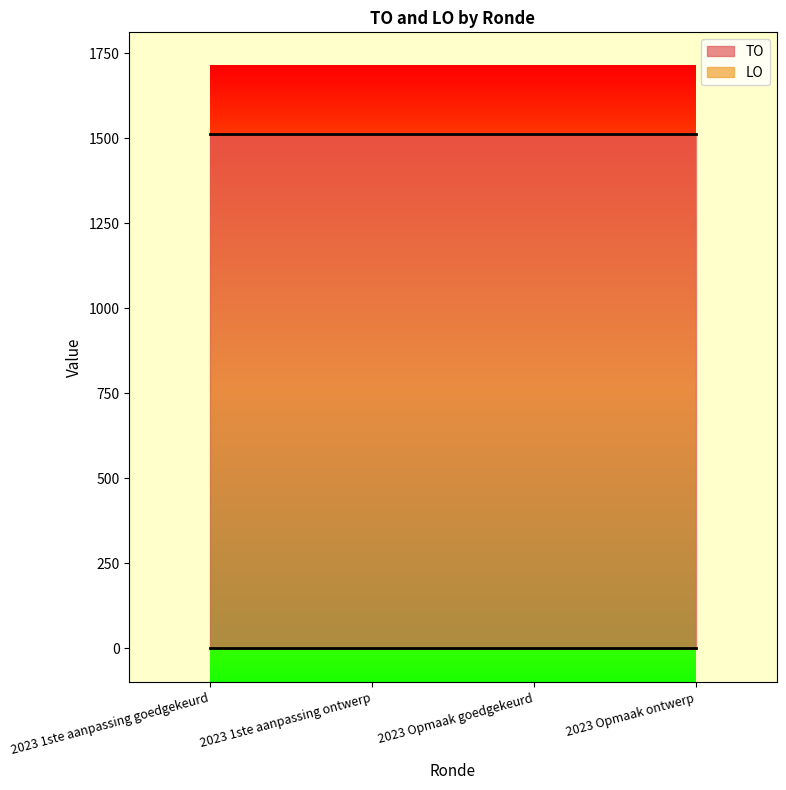

What position from the left is 2023 Opmaak ontwerp?

4